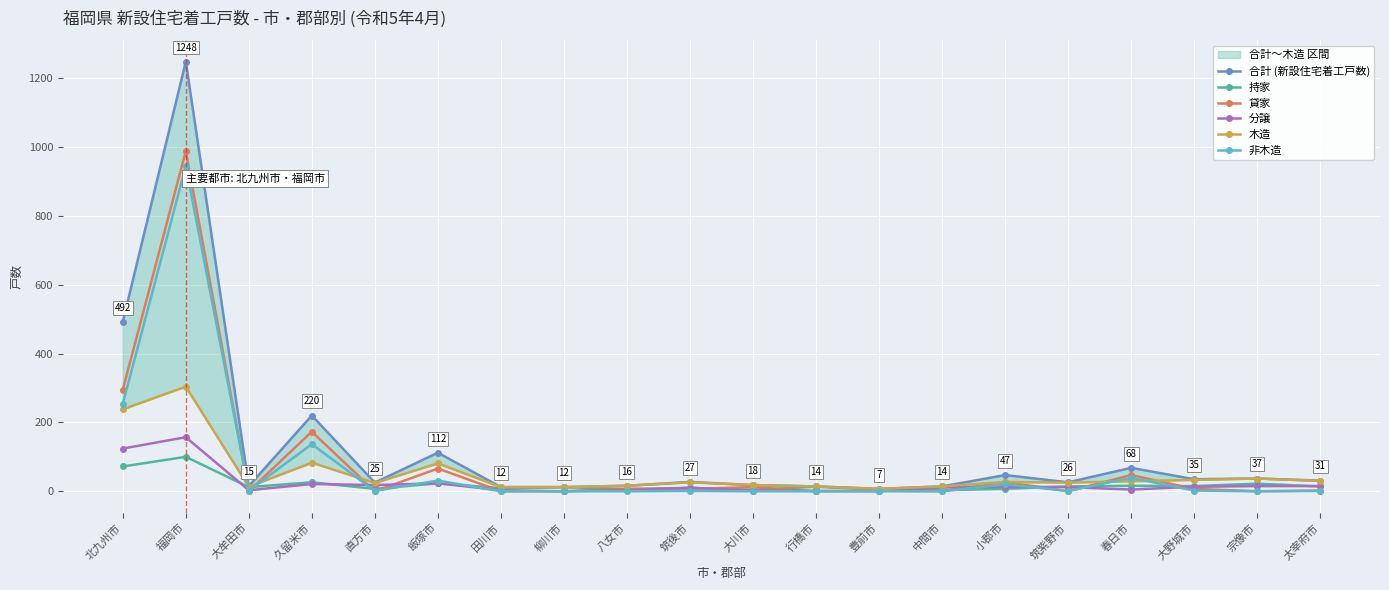

Between 豊前市 and 久留米市, which is larger?

久留米市